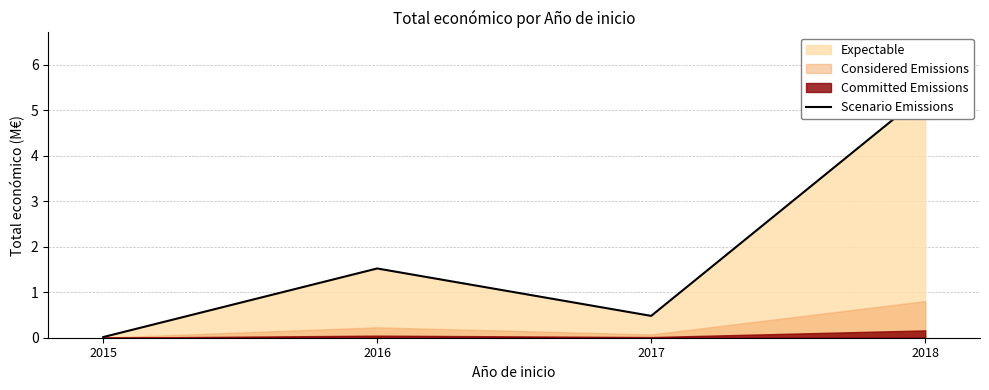

What is the value of the 3rd point from the left?

0.5